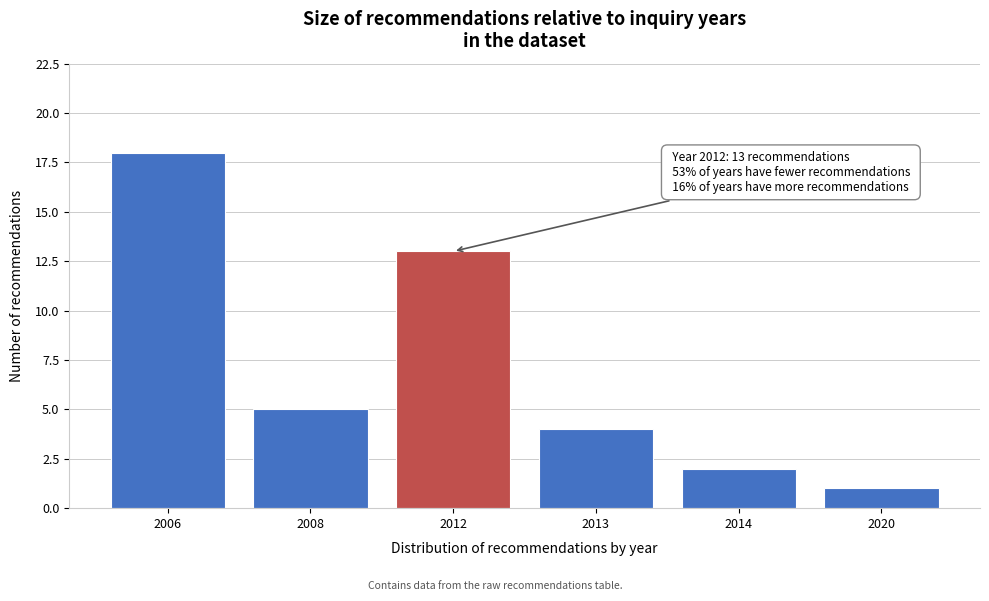

Reading left to right, what are all the values shown in this chart?

2006=18	2008=5	2012=13	2013=4	2014=2	2020=1